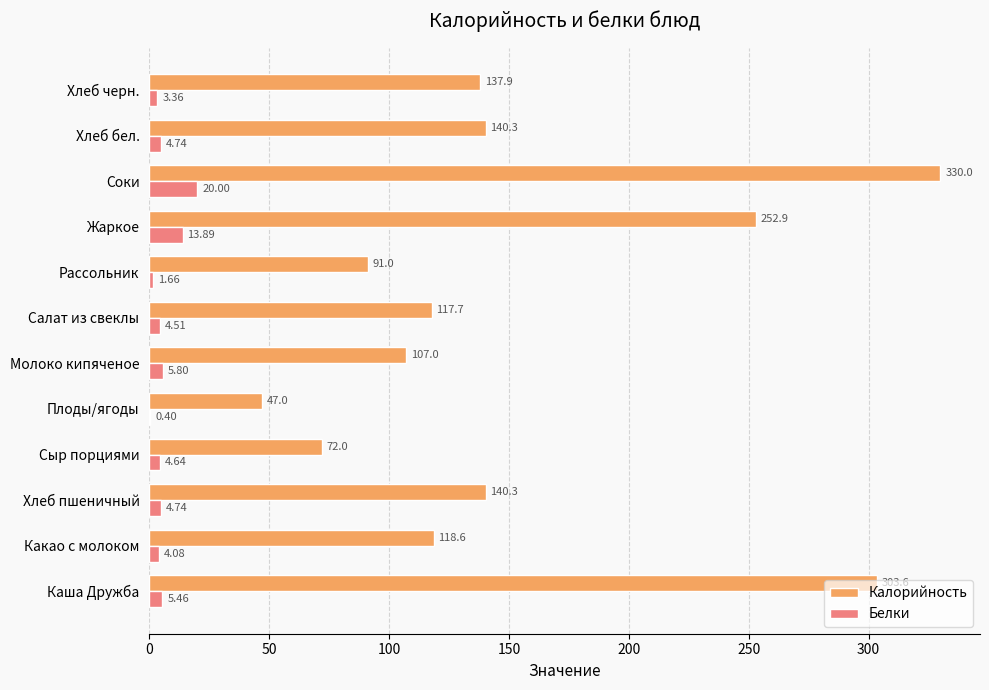

Which category has the highest value in the Калорийность series?

Соки